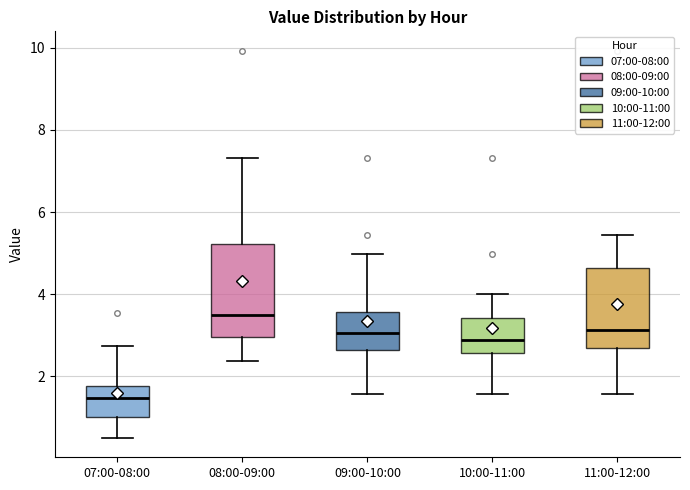

Reading left to right, transcribe this box plot: for each box, give where its median line is, the range the box spans, and where its two whiskers end, as read against the y-axis. The values are not printed on the chart, so give them approximately, as read against the axis.

07:00-08:00: median 1.4, box 1.0 to 1.8, whiskers 0.6 to 2.8
08:00-09:00: median 3.4, box 3.0 to 5.2, whiskers 2.4 to 7.4
09:00-10:00: median 3.0, box 2.6 to 3.6, whiskers 1.6 to 5.0
10:00-11:00: median 2.8, box 2.6 to 3.4, whiskers 1.6 to 4.0
11:00-12:00: median 3.2, box 2.6 to 4.6, whiskers 1.6 to 5.4